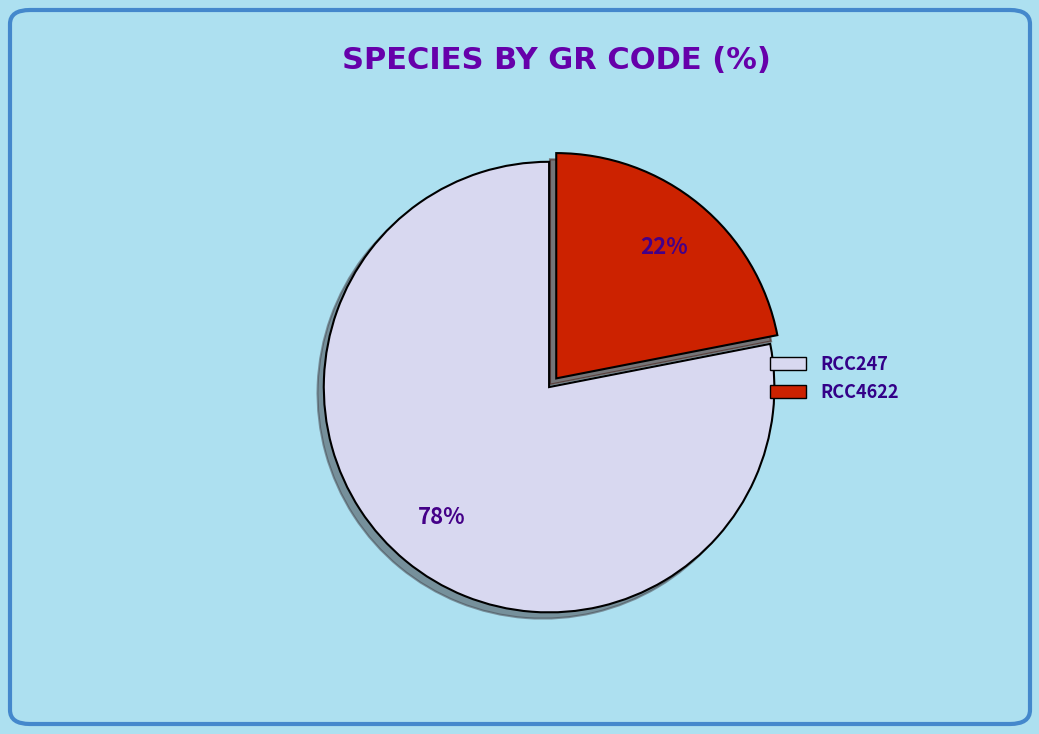

How many segments does this pie chart have?

2